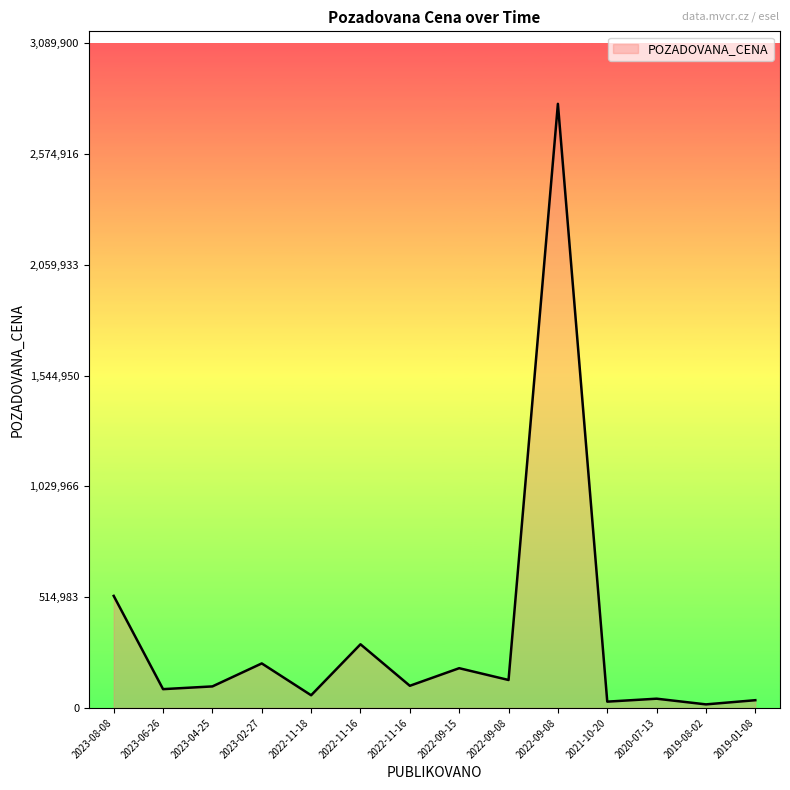

Is this an area chart (filled region under the line)?

Yes